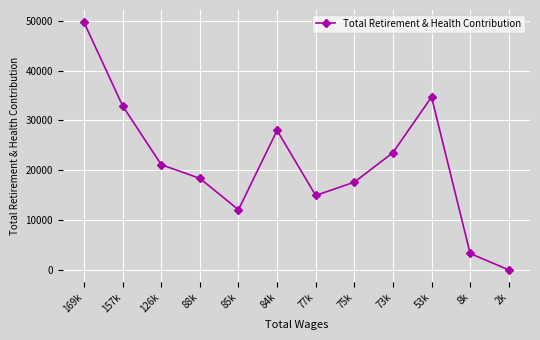

Which has a higher value, 157k or 75k?

157k